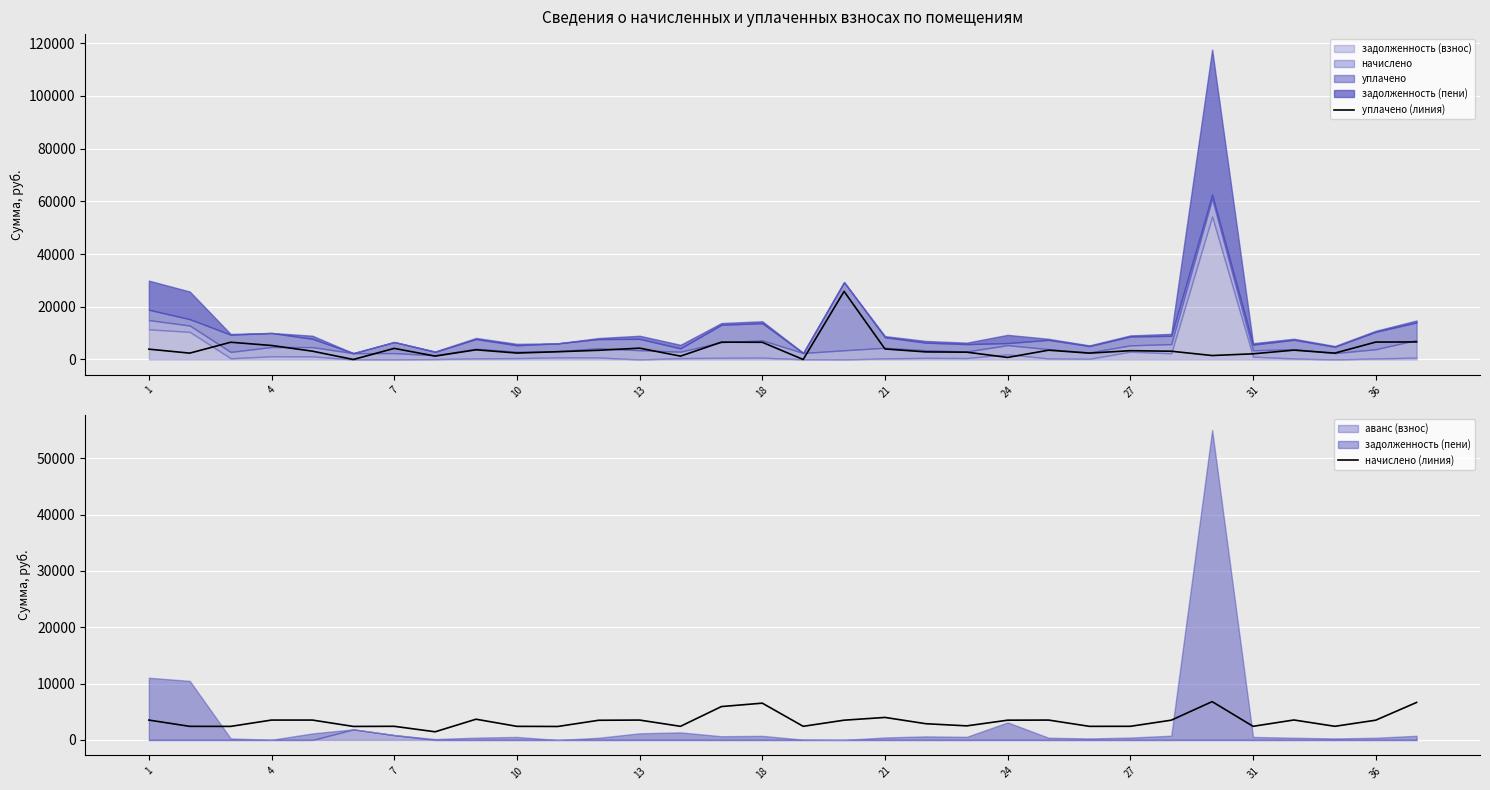

What is the maximum value for уплачено (линия)?

25846.8